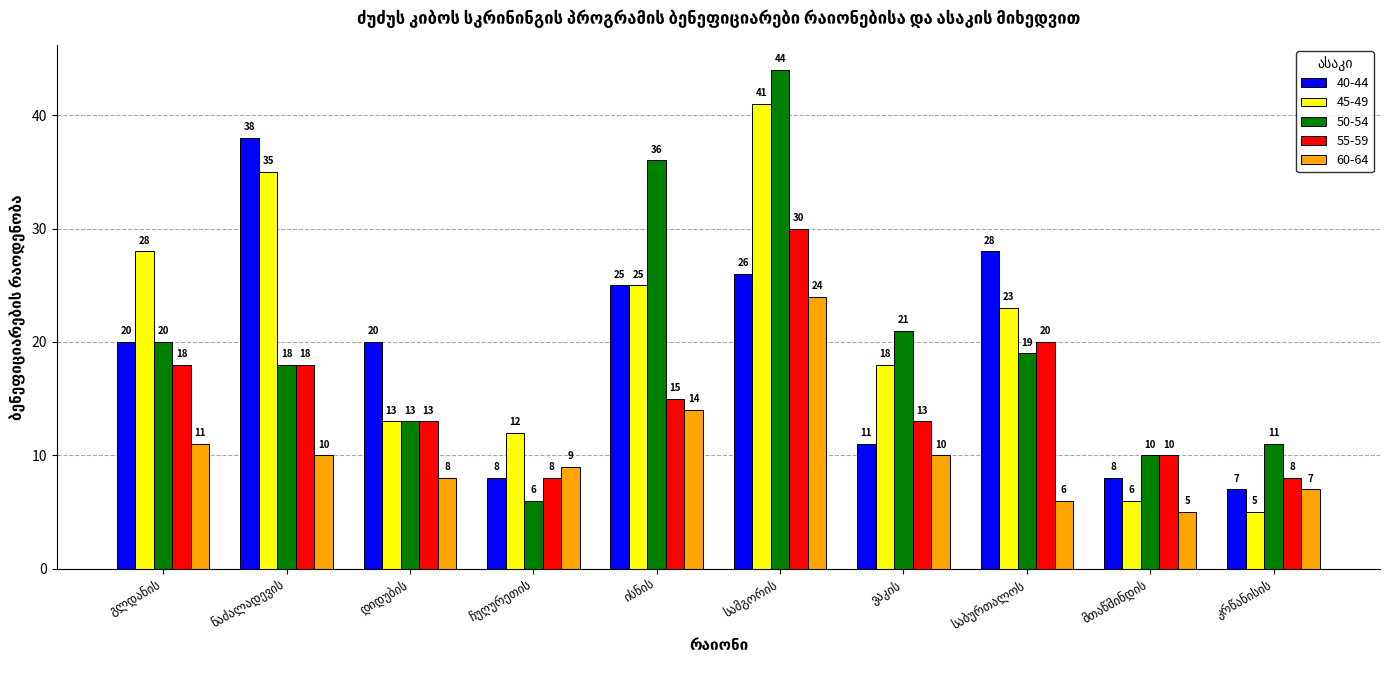

What is the sum of all 45-49 values?

206